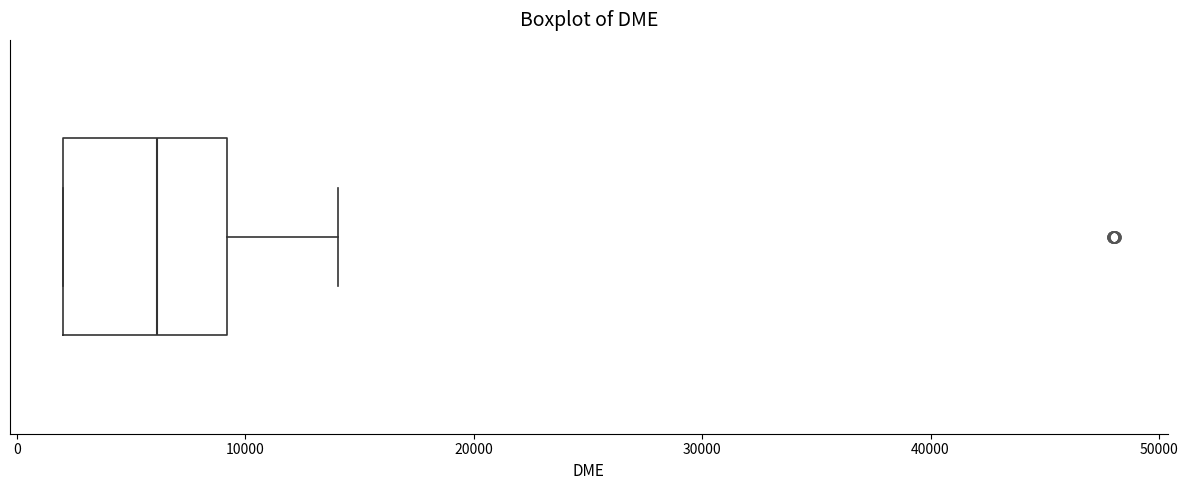

Transcribe this box plot: give where the median line is, the range the box spans, and where the two whiskers end, as read against the x-axis. The values are not printed on the chart, so give them approximately, as read against the axis.

median 6000, box 2000 to 9000, whiskers 2000 to 14000